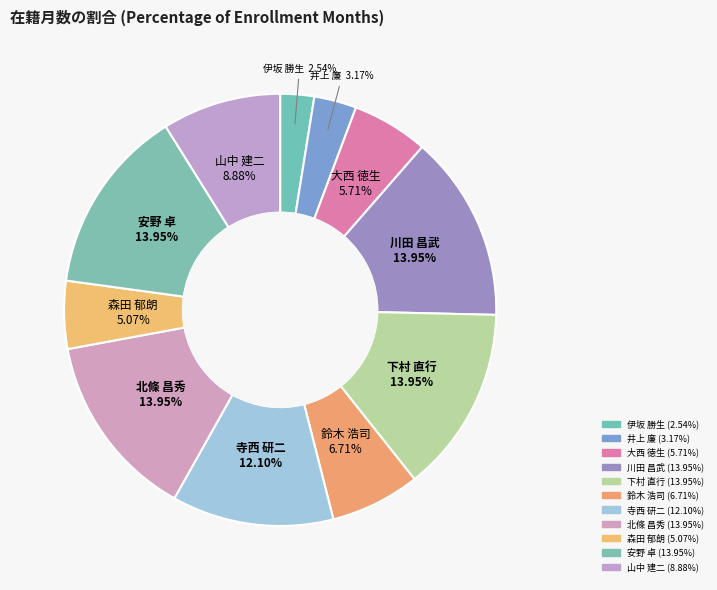

Is there a majority slice in this chart?

No